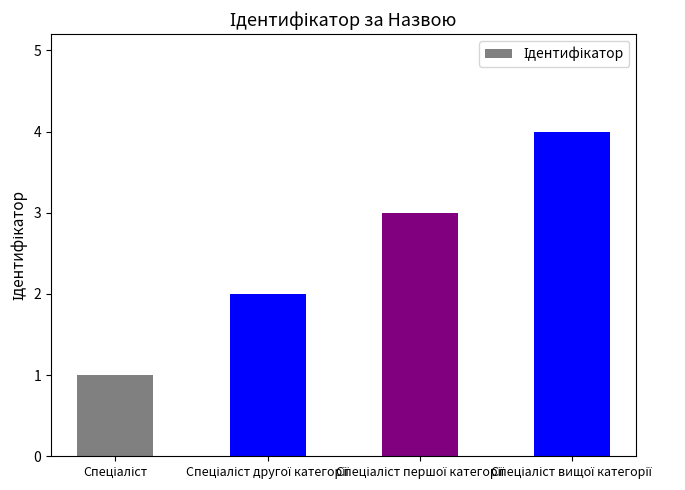

What is the sum of all values?

10